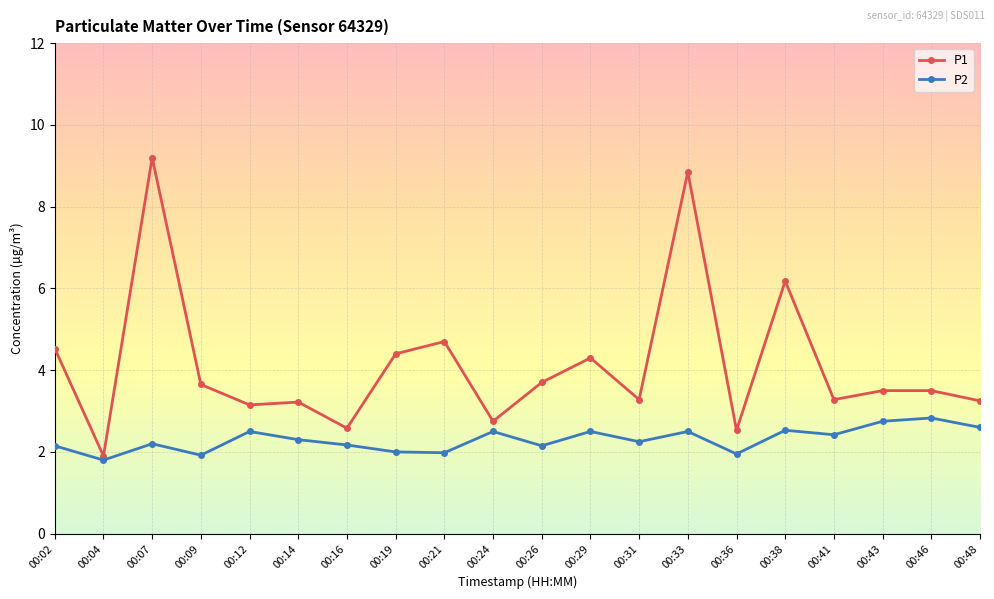

What is the value of the P2 point at the 12th from the left?

2.5